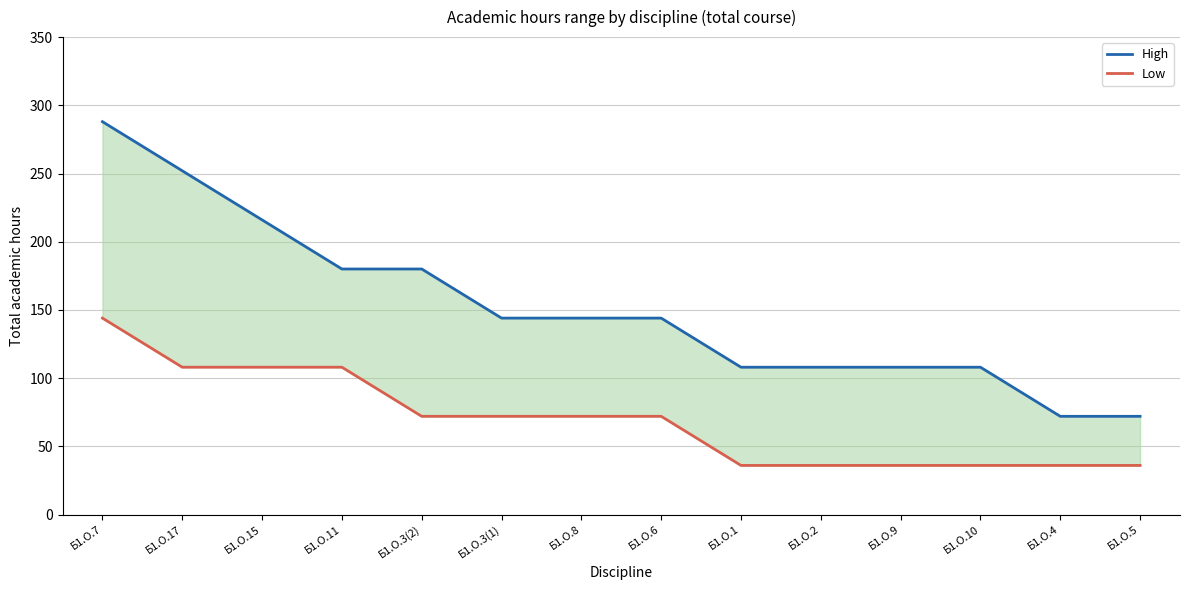

List the series in order of their overall mean, lowest first.

Low, High